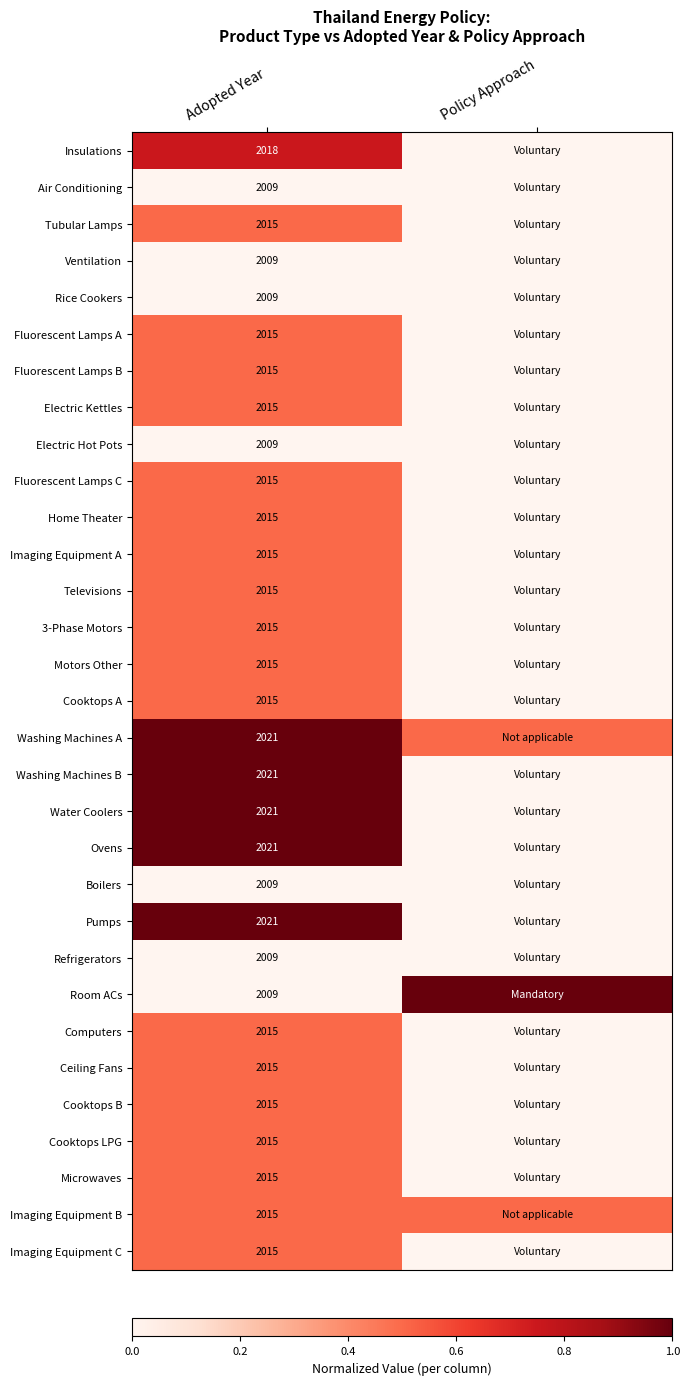

What is the spread (max minus min) of values at Adopted Year?

12.0